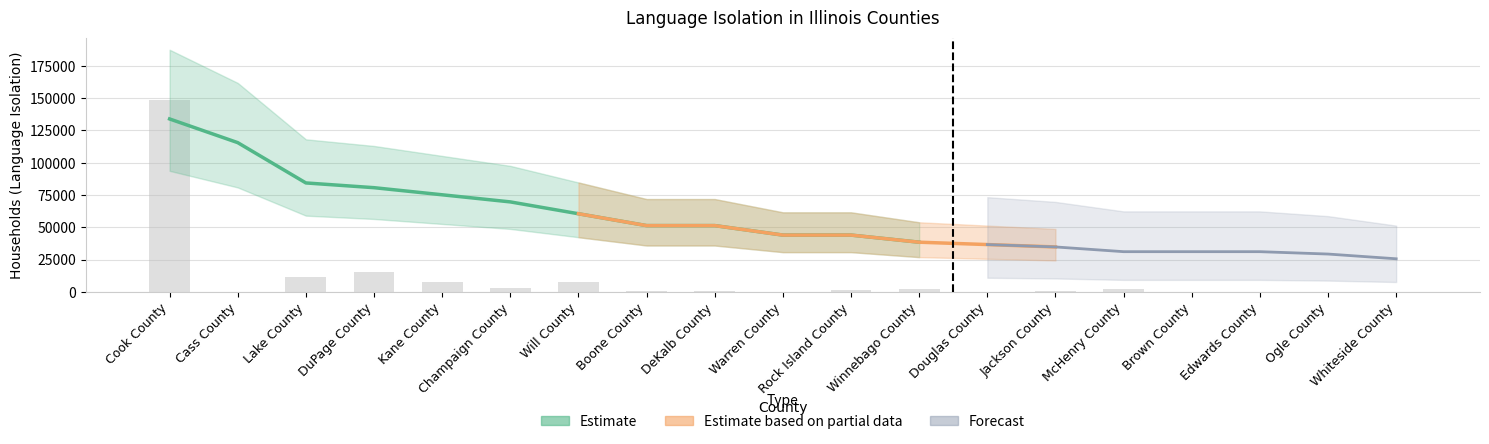

Reading right to left, list all the values displayed in this chart.

330	339	44	34	1963	442	150	2438	1483	167	1071	529	7848	3122	7405	15268	11632	312	148762